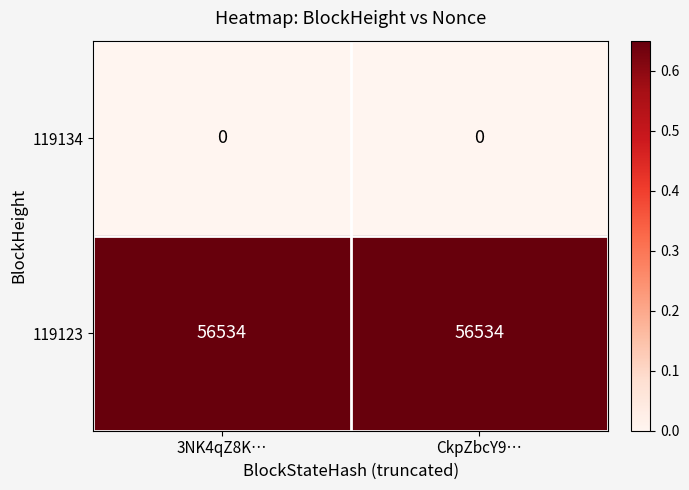

The 119123 series shows 100505 at CkpZbcY9…. True or false?

False